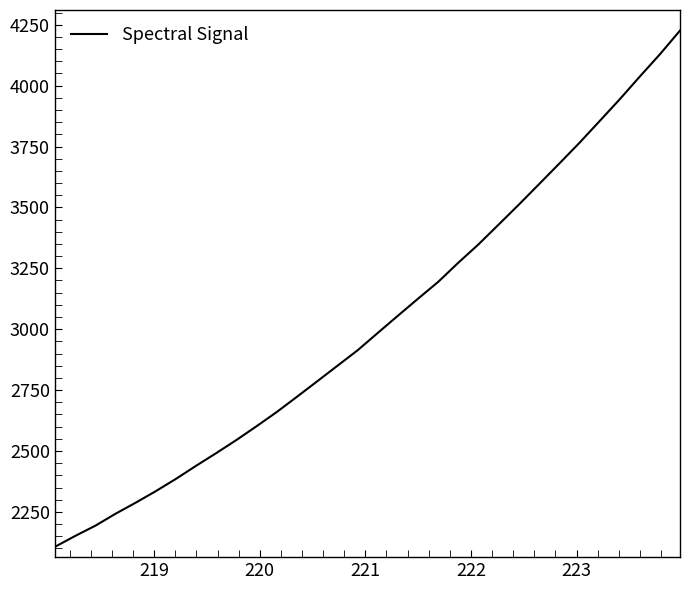

Count the number of categories in the chart.

32